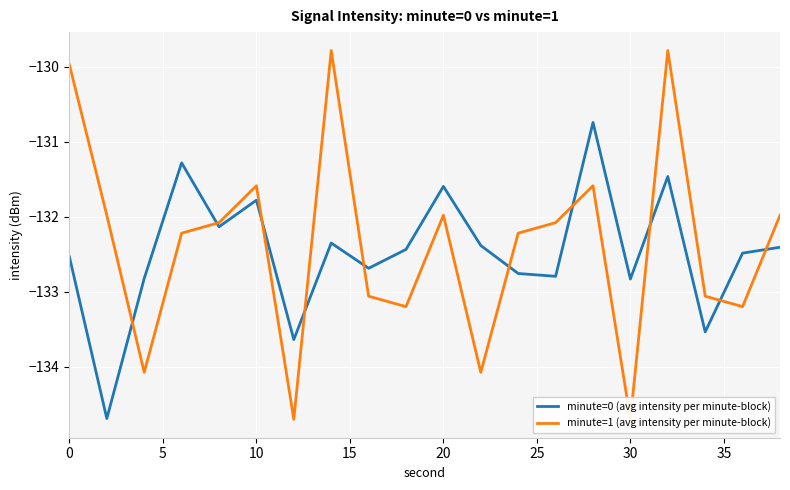

How many interior local valleys does the minute=1 (avg intensity per minute-block) series have?

6